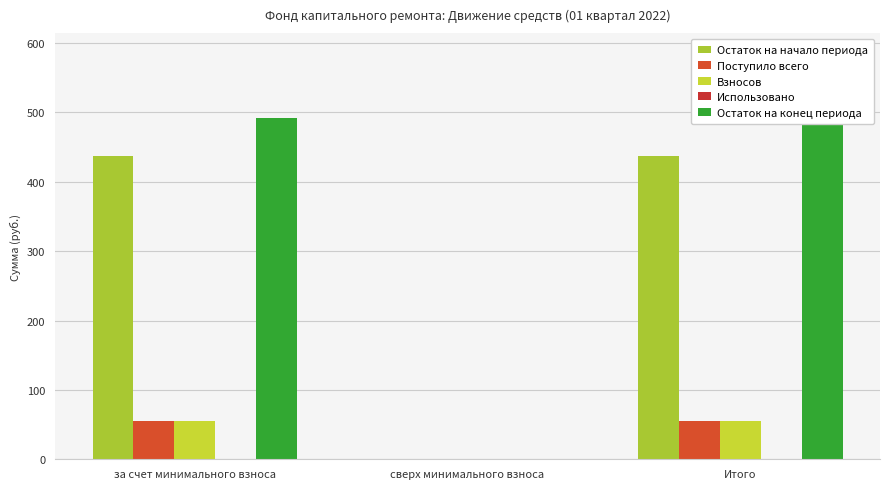

What are all the series names shown in the legend?

Остаток на начало периода, Поступило всего, Взносов, Использовано, Остаток на конец периода